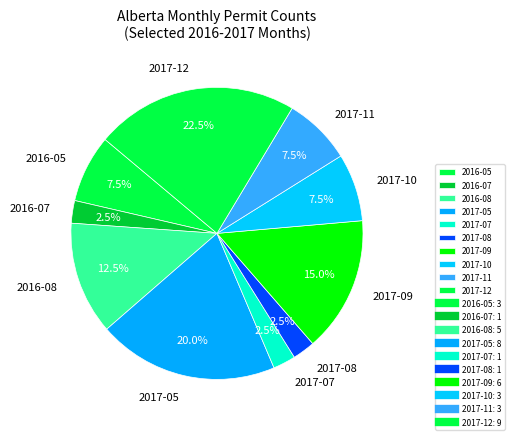

To the nearest percent, what is the average slice percentage?

10%